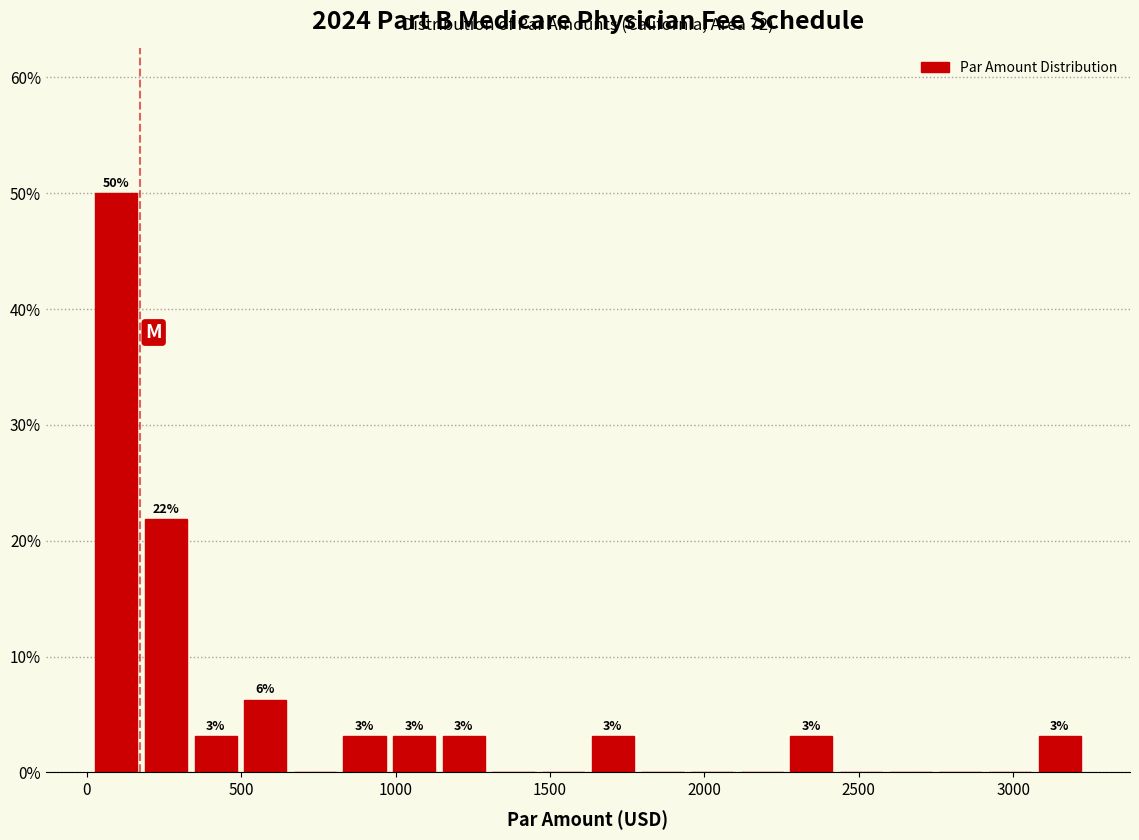

Around what value on the x-axis is the tallest bar? Give the approximate position of its centre, as read against the axis.

100